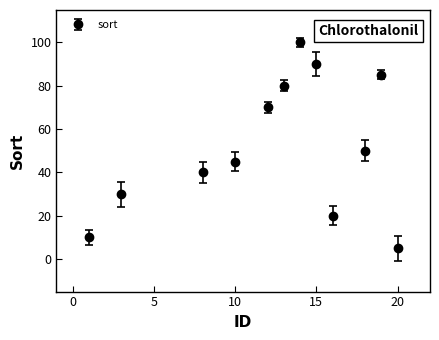

True or false: the data has more than 1 interior local peaks.

True